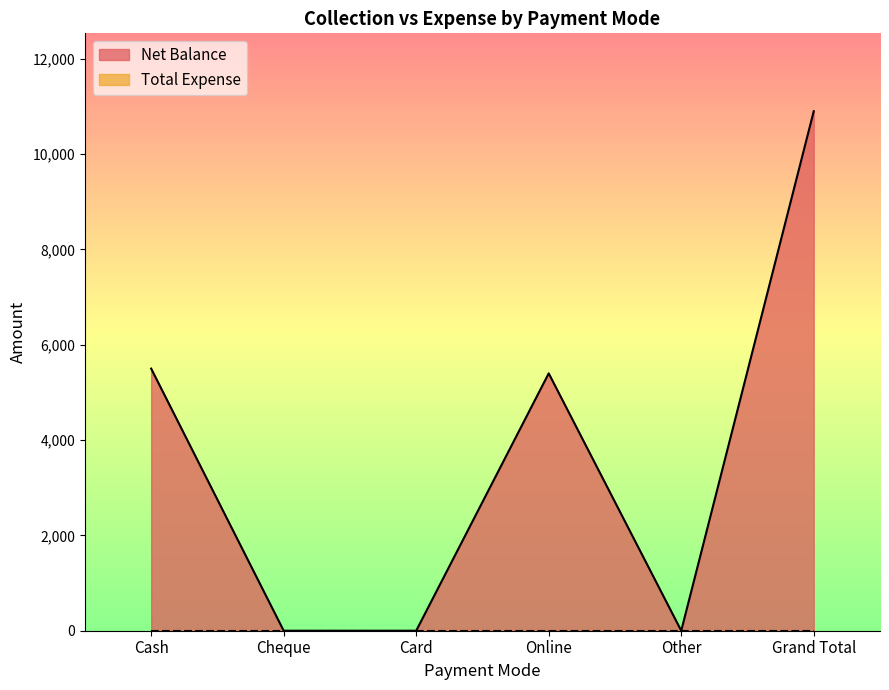

How many distinct data groups are displayed?

2